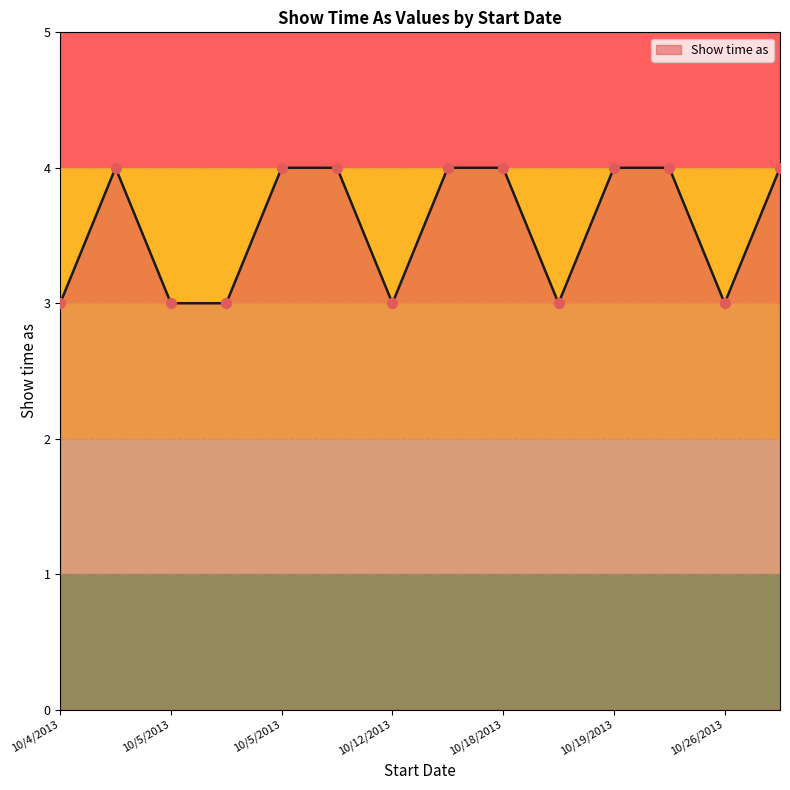

What is the minimum value shown in the chart?

3